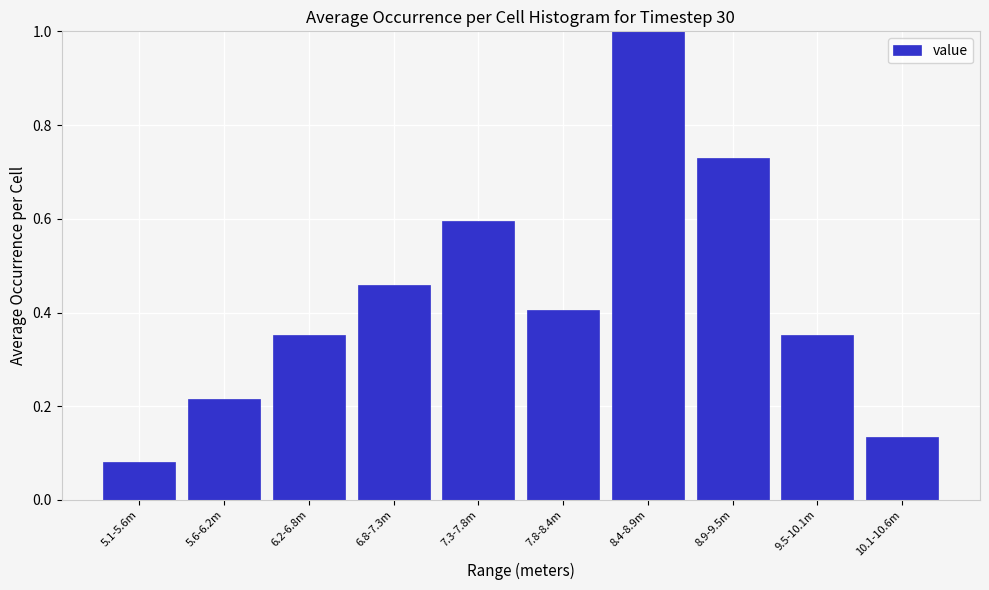

What is the sum of all values?

4.3